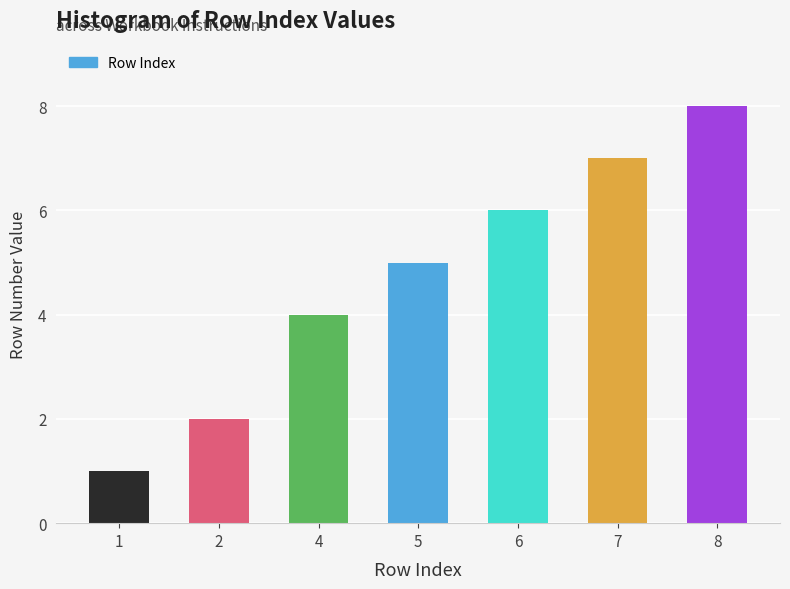

Reading right to left, transcribe all the data shown in this chart.

8	7	6	5	4	2	1